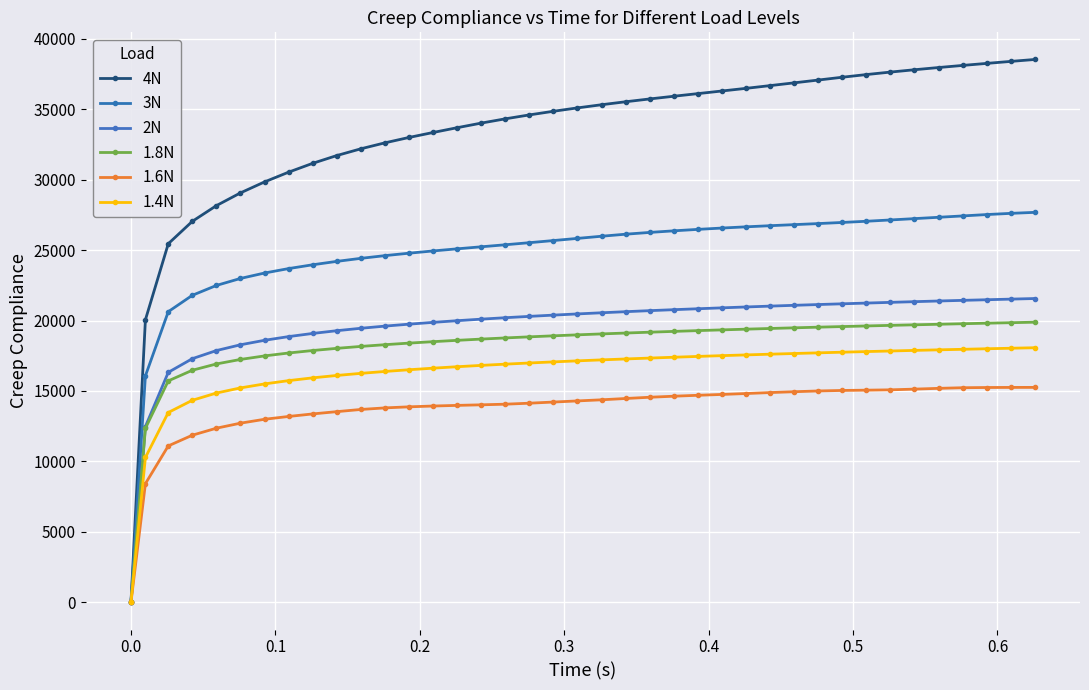

What is the difference between the maximum and minimum values in the 2N series?

21561.3